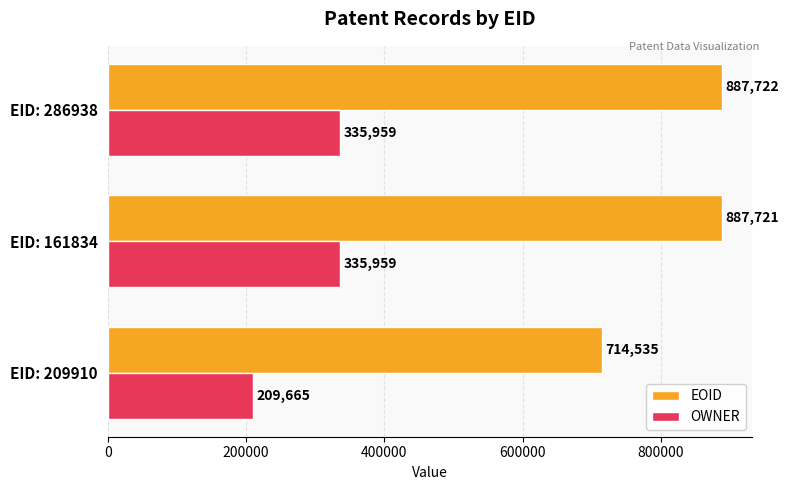

True or false: EOID has a value of 1029985 at EID: 209910.

False